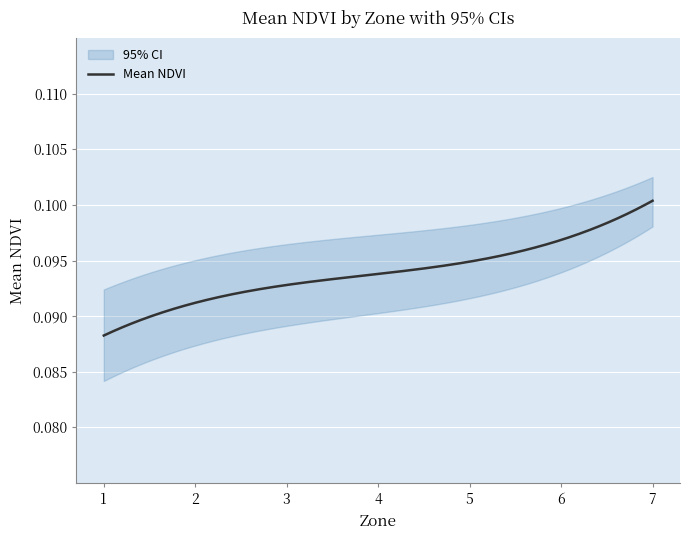

Is it true that Mean NDVI equals 0.1 at Zone 1?

True